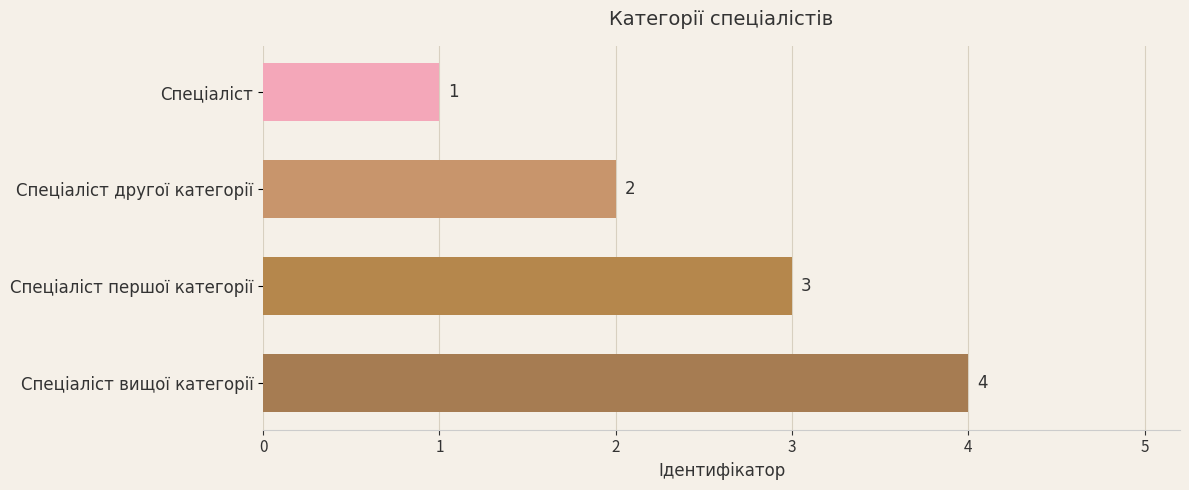

Between Спеціаліст and Спеціаліст другої категорії, which is larger?

Спеціаліст другої категорії